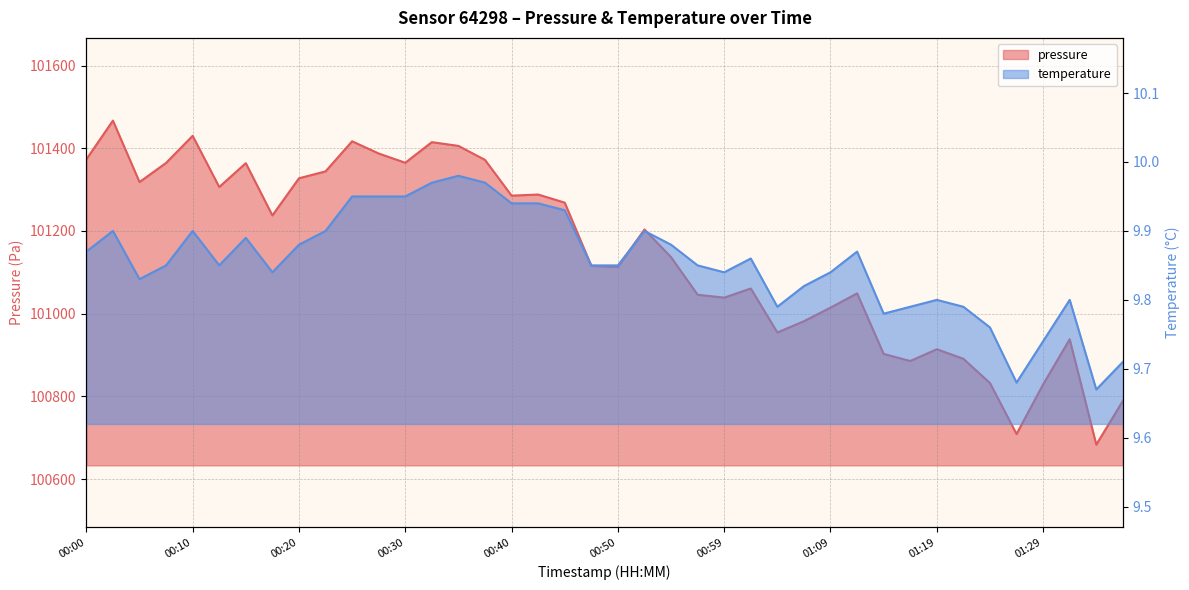

Reading left to right, what are all the values shown in this chart?

pressure: 101373.2	101466.8	101318.2	101364.5	101430.0	101306.3	101363.9	101237.5	101327.3	101344.1	101416.8	101387.2	101364.9	101414.7	101405.6	101371.8	101285.4	101288.0	101268.4	101115.6	101112.9	101203.6	101136.6	101045.8	101038.8	101060.8	100954.5	100981.8	101014.6	101049.1	100902.7	100885.5	100914.0	100890.9	100832.2	100709.1	100829.0	100938.2	100683.3	100789.2
temperature: 9.9	9.9	9.8	9.8	9.9	9.8	9.9	9.8	9.9	9.9	9.9	9.9	9.9	10.0	10.0	10.0	9.9	9.9	9.9	9.8	9.8	9.9	9.9	9.8	9.8	9.9	9.8	9.8	9.8	9.9	9.8	9.8	9.8	9.8	9.8	9.7	9.7	9.8	9.7	9.7